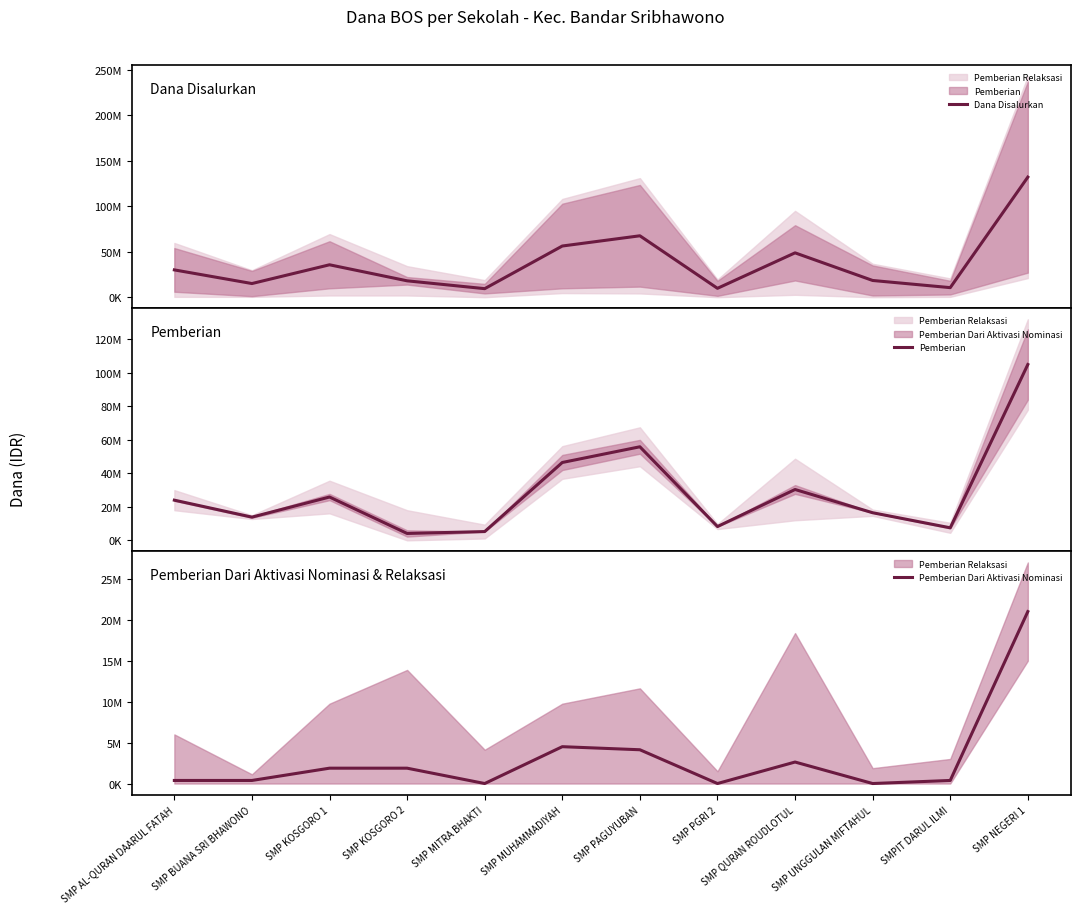

Which category has the highest value in the Pemberian Dari Aktivasi Nominasi series?

SMP NEGERI 1